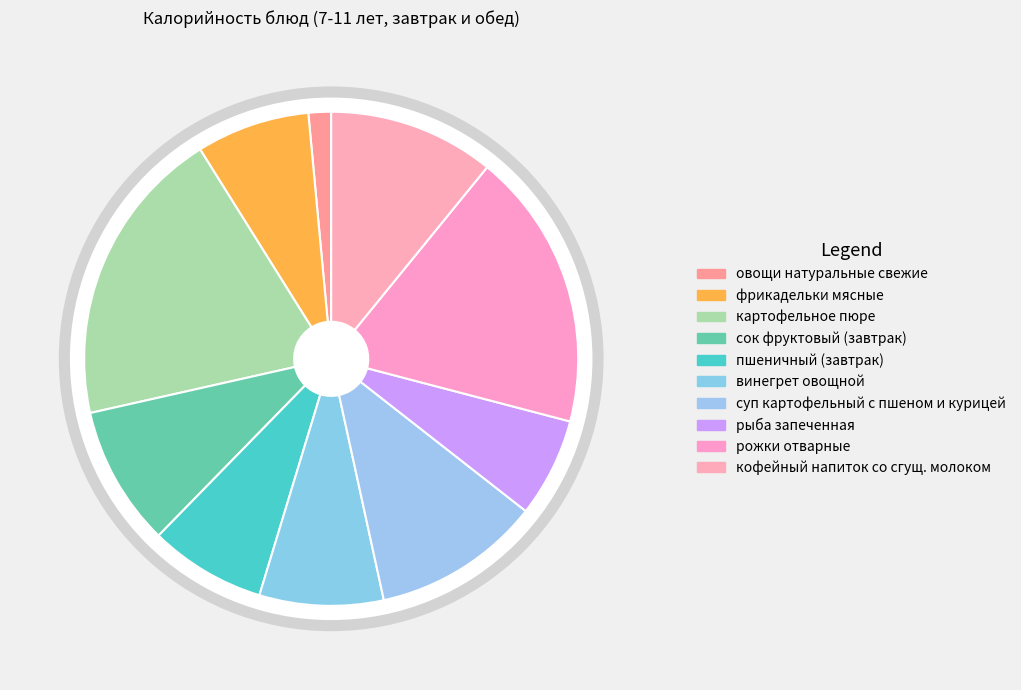

Between картофельное пюре and рожки отварные, which is larger?

картофельное пюре